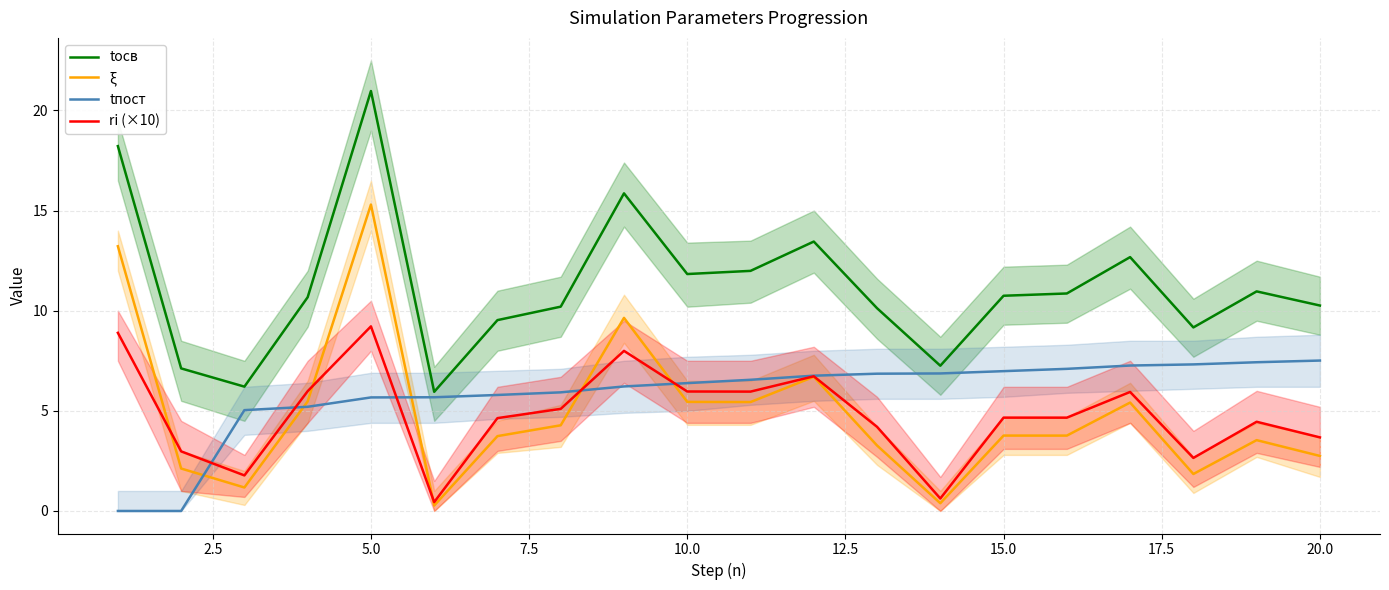

In ri (×10), how many points are lower than both neighbors (excluding endpoints)?

6